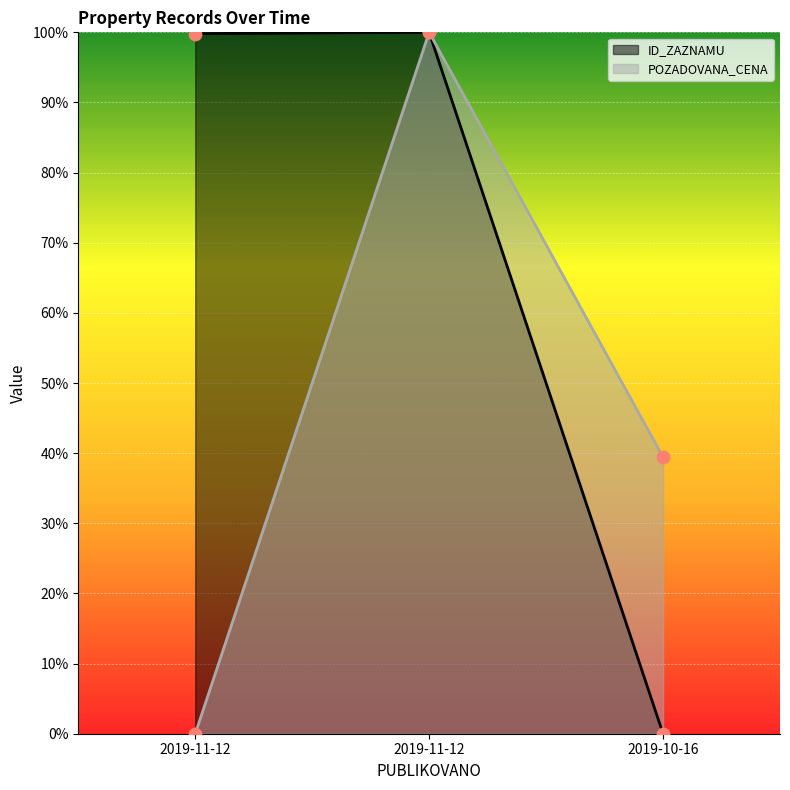

At which category is the sum across all series the highest?

2019-11-12